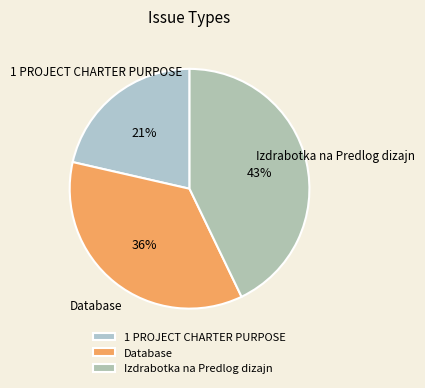

Does Izdrabotka na Predlog dizajn represent more than half of the total?

No